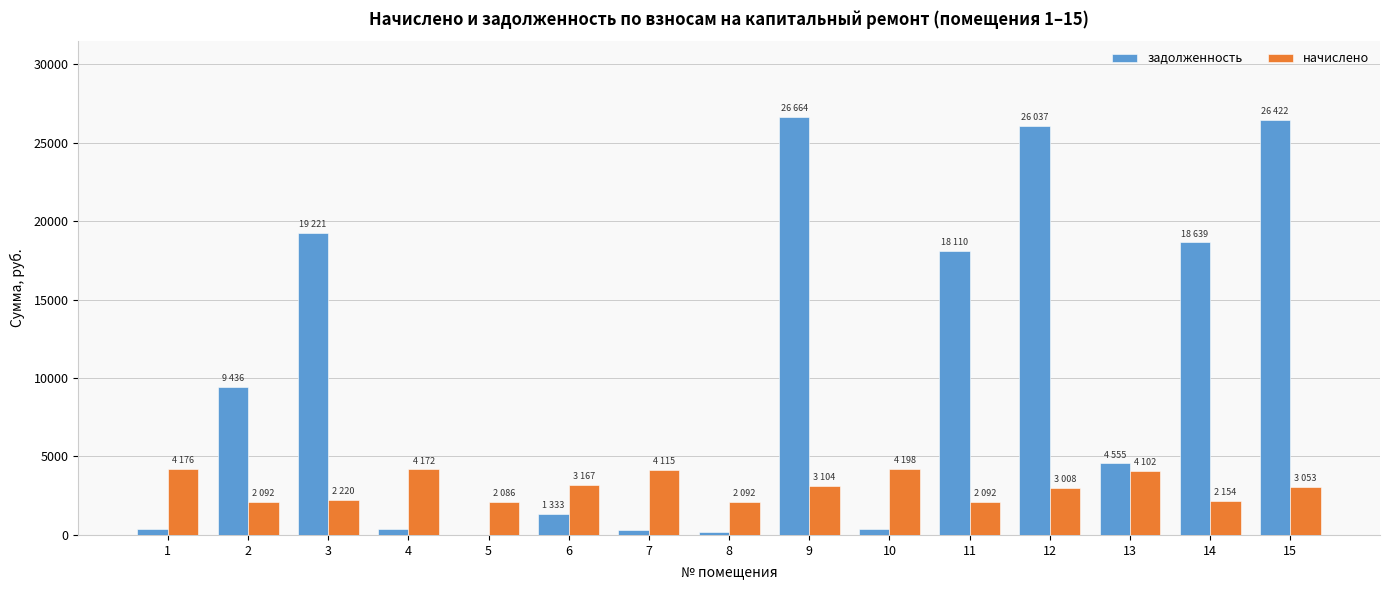

What is the average value of the начислено series?

3055.4